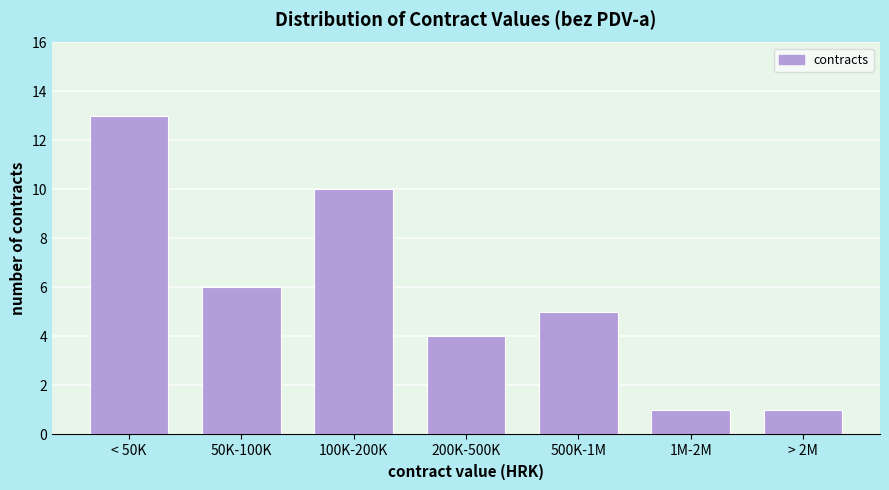

Reading right to left, list all the values displayed in this chart.

> 2M=1	1M-2M=1	500K-1M=5	200K-500K=4	100K-200K=10	50K-100K=6	< 50K=13